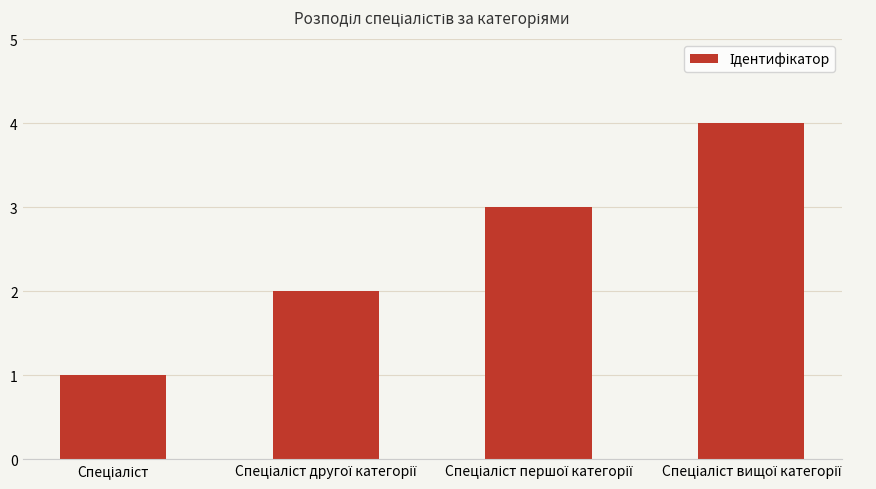

What is the greatest value displayed?

4